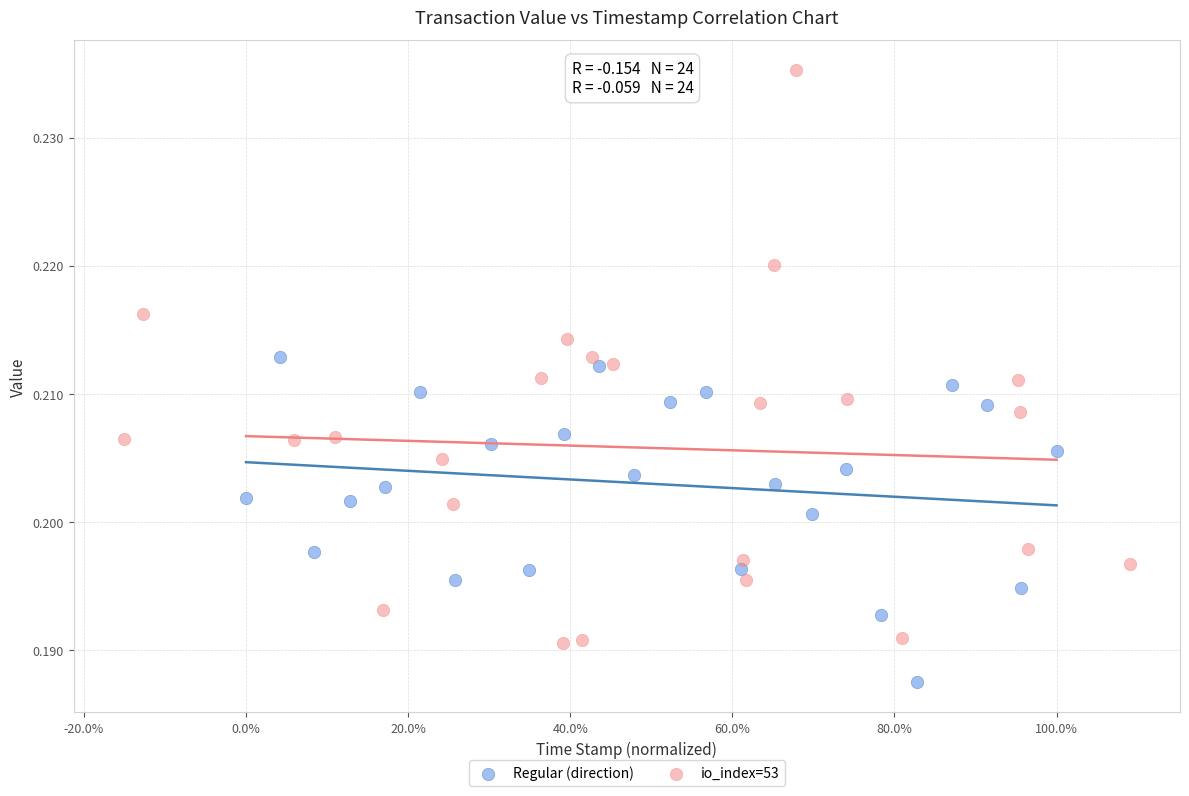

Which series reaches the maximum Y coordinate?

io_index=53